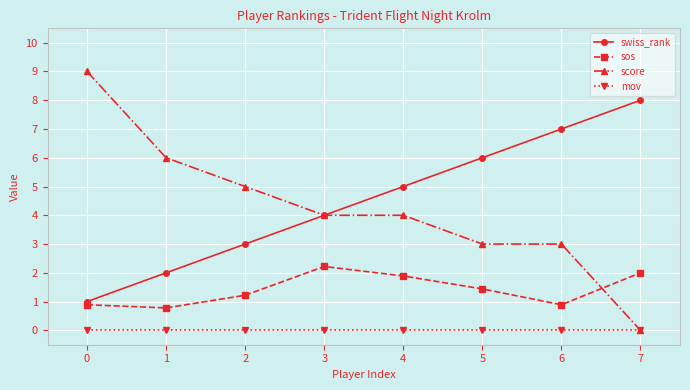

What are all the series names shown in the legend?

swiss_rank, sos, score, mov